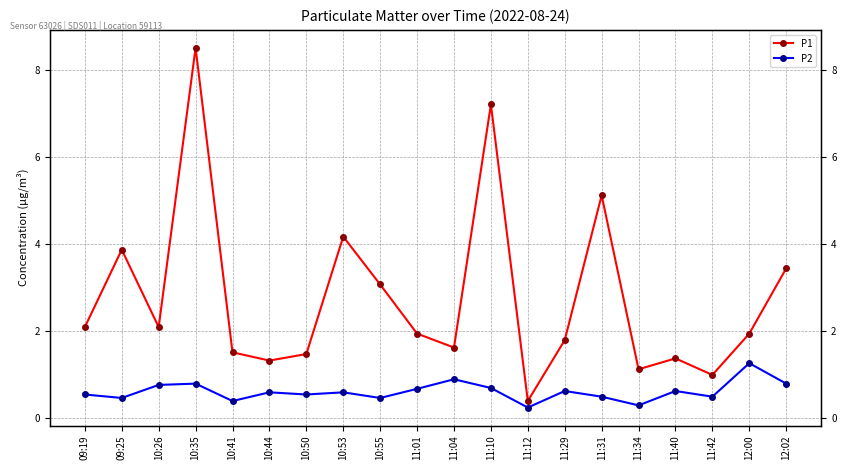

What is the difference between the highest and lowest values at 09:19?

1.6